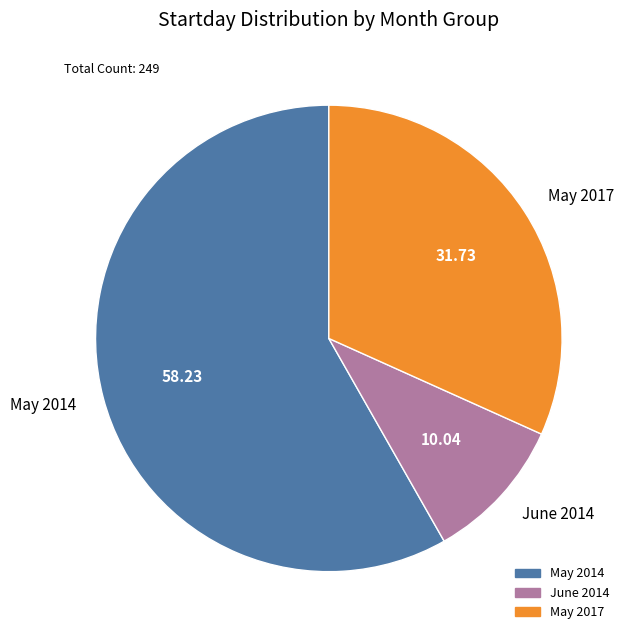

Rank the categories by value from highest to lowest.

May 2014, May 2017, June 2014